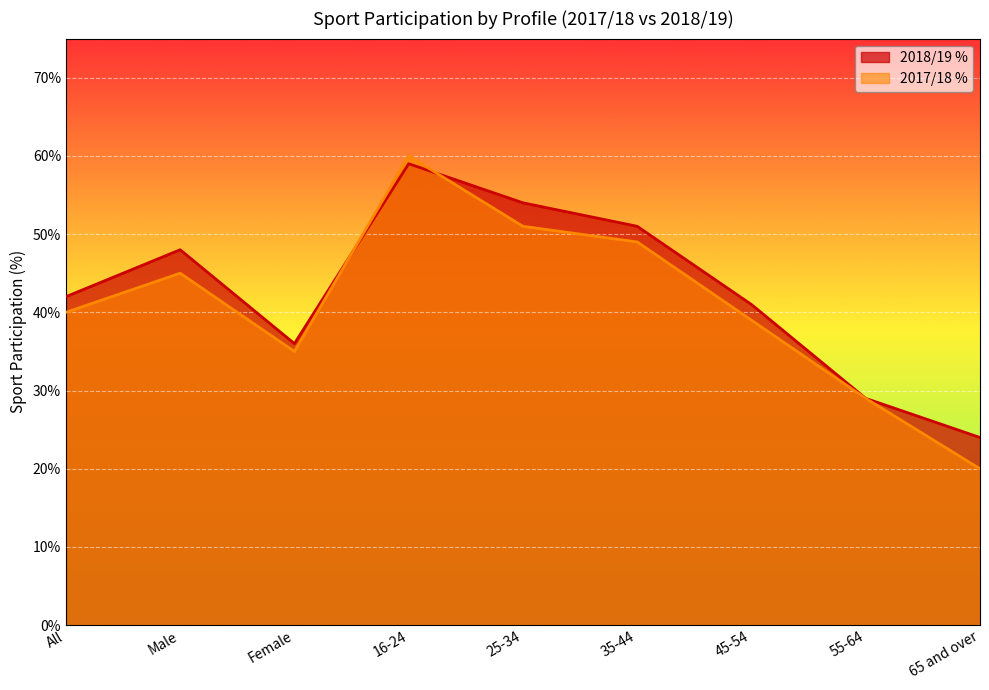

Reading right to left, list all the values displayed in this chart.

2018/19 %: 65 and over=24	55-64=29	45-54=41	35-44=51	25-34=54	16-24=59	Female=36	Male=48	All=42
2017/18 %: 65 and over=20	55-64=29	45-54=39	35-44=49	25-34=51	16-24=60	Female=35	Male=45	All=40